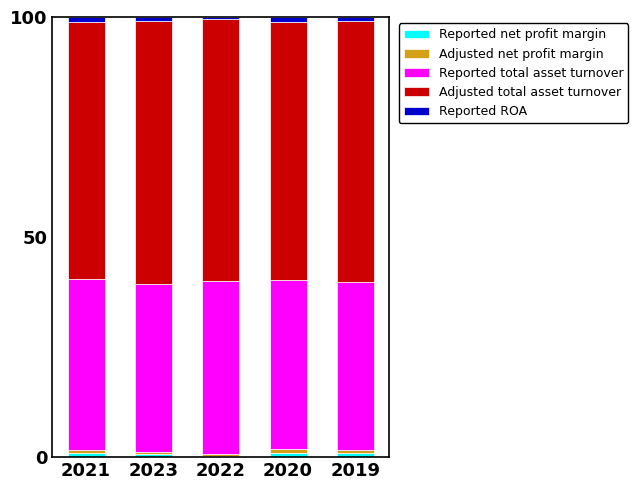

Which series has the widest spread of values?

Adjusted total asset turnover